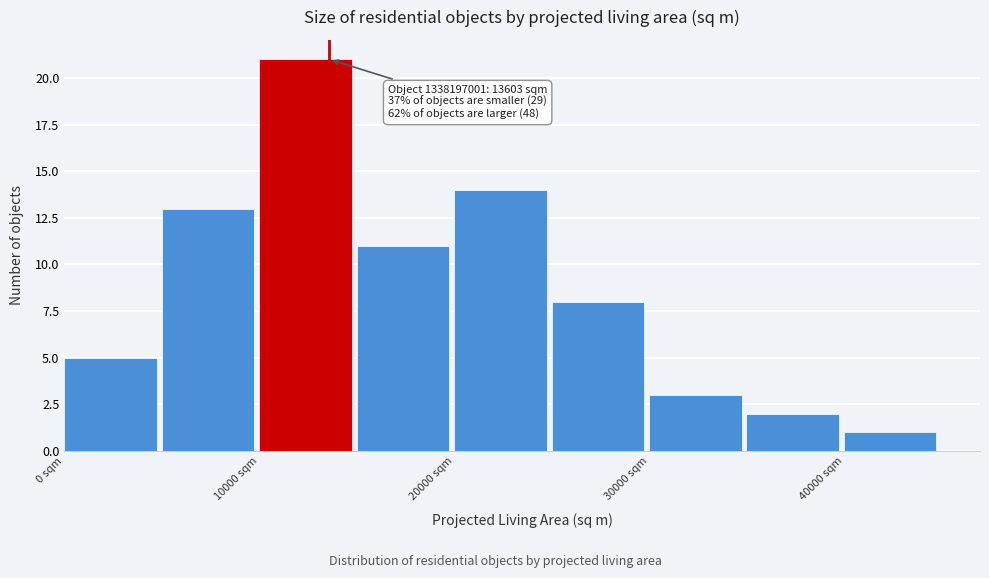

Which range on the x-axis has the tallest bar?

10000 to 15000